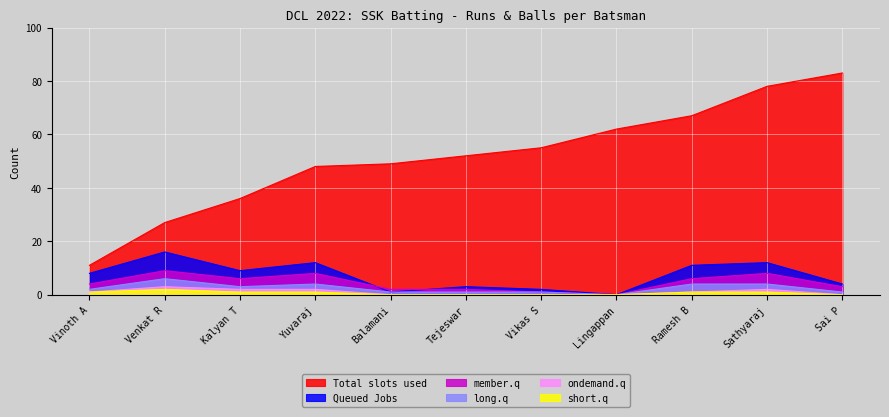

At which category does member.q reach its first local peak?

Venkat R